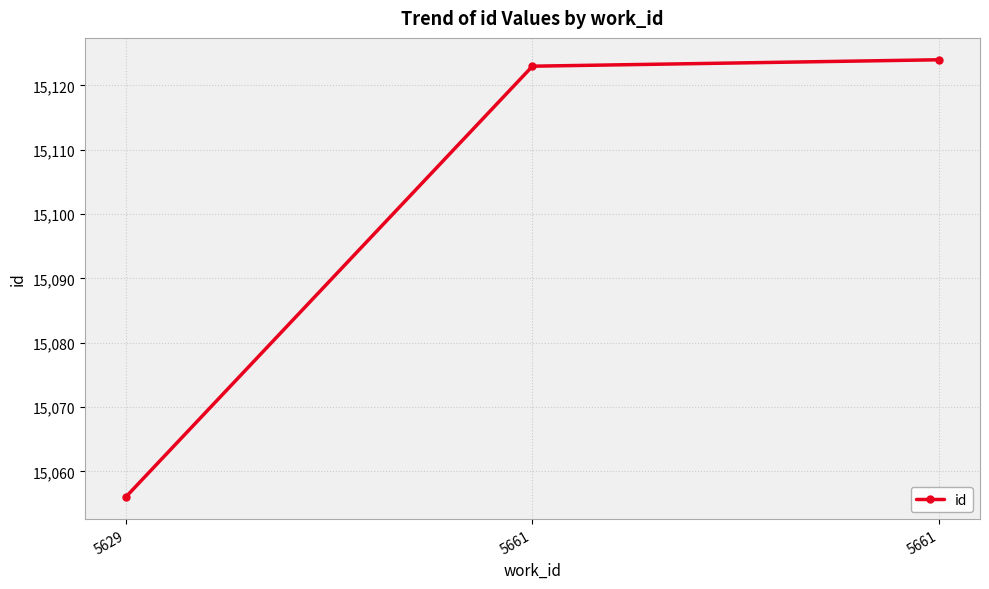

True or false: the data shows 20650 at 5661.

False